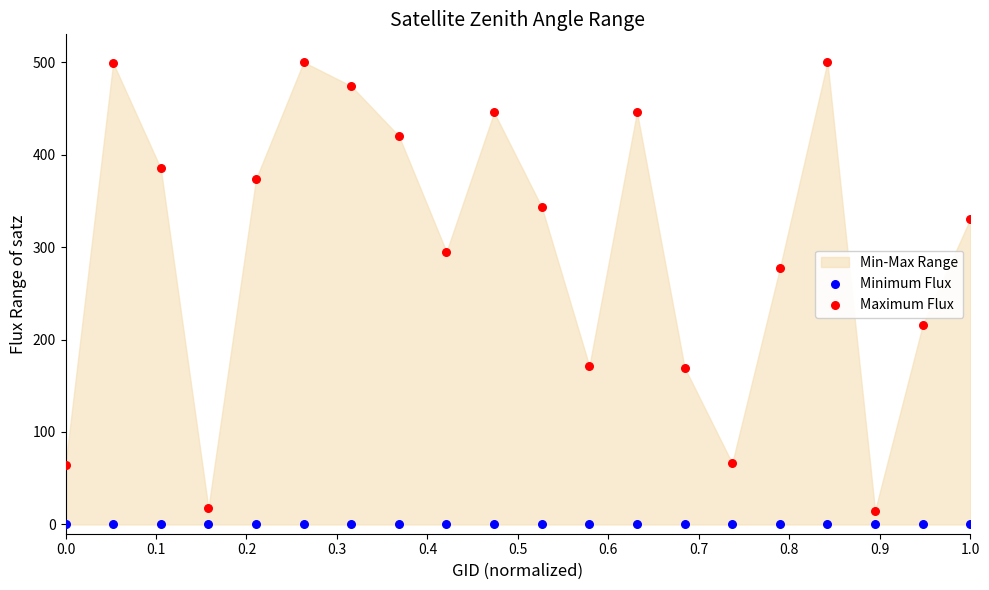

Which series reaches the maximum Y coordinate?

Maximum Flux